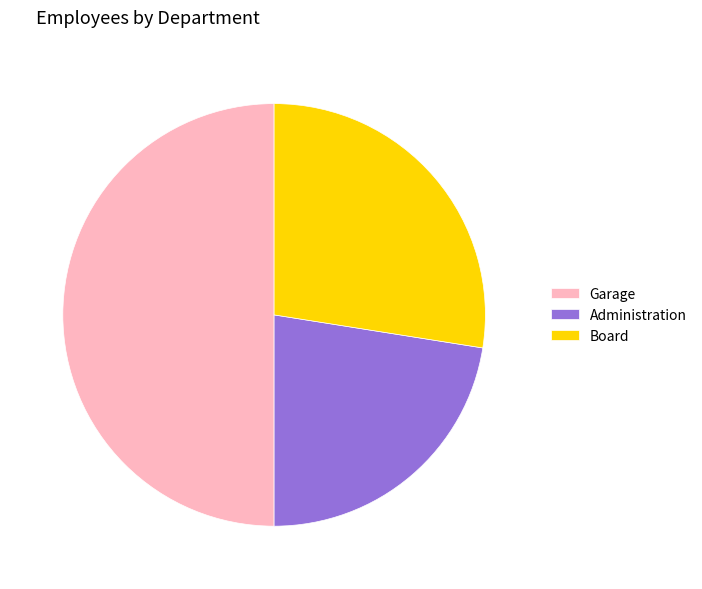

Is it true that Board is 42% of the pie?

False